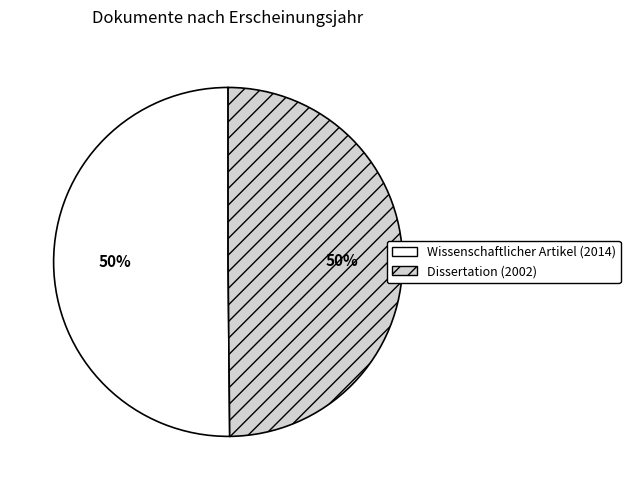

How many segments does this pie chart have?

2